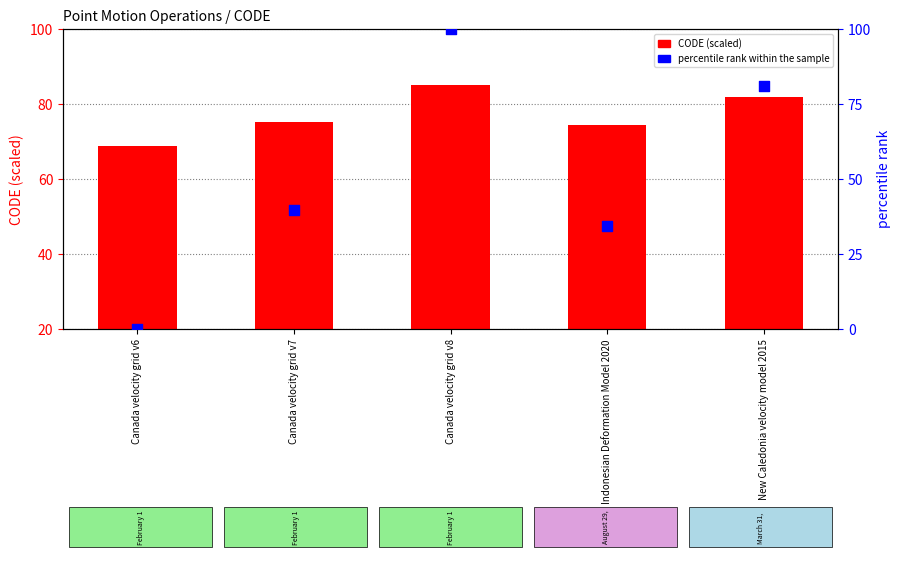

Which series has the largest total across all categories?

CODE (scaled)